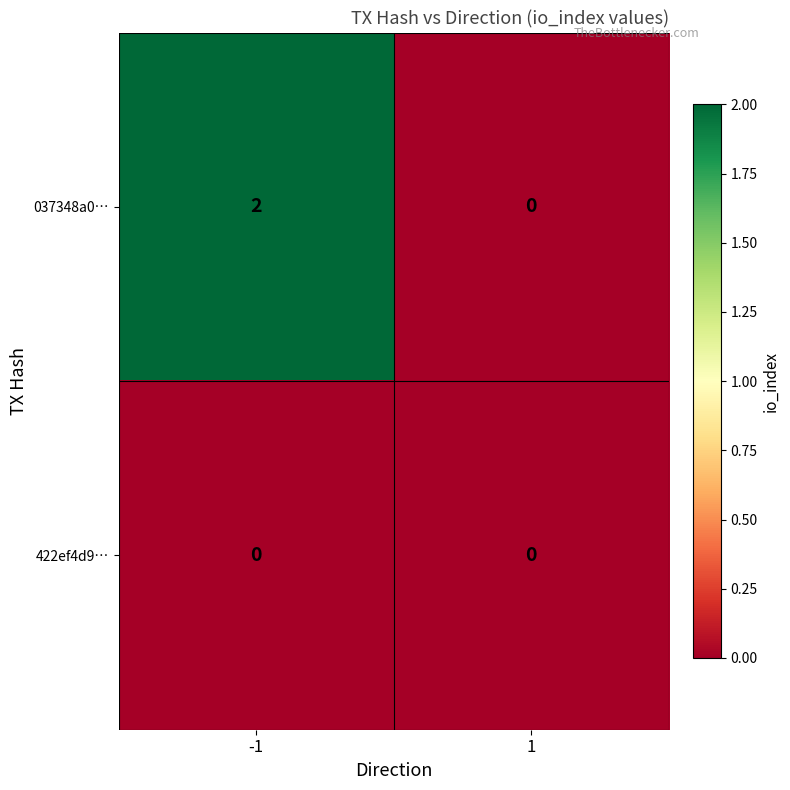

Reading left to right, list all the values displayed in this chart.

037348a0…: -1=2	1=0
422ef4d9…: -1=0	1=0